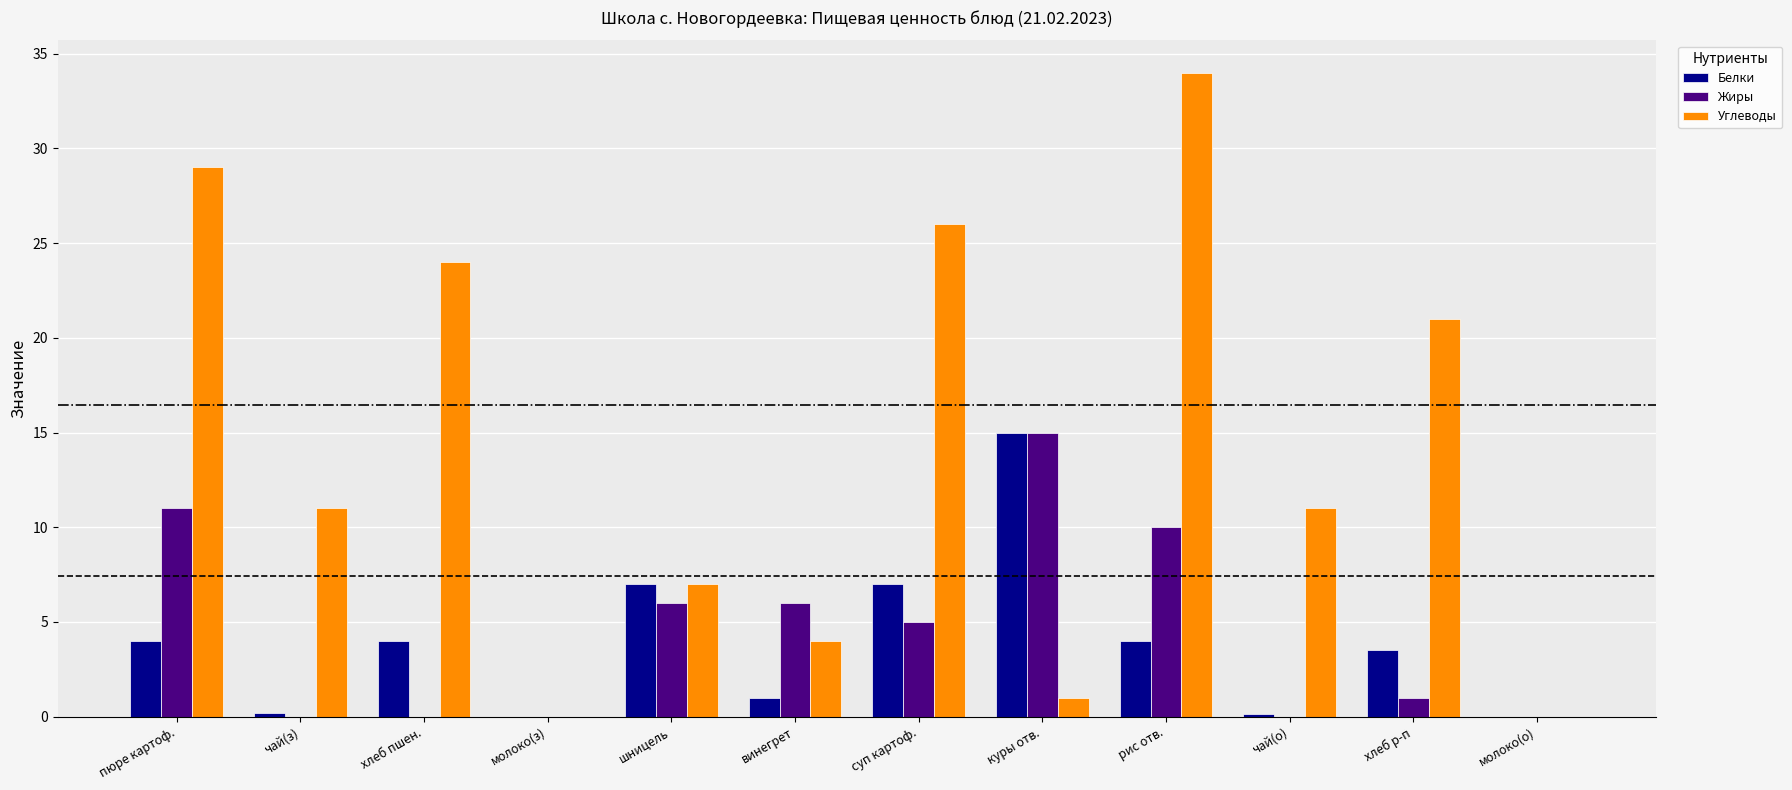

Are the bars grouped side by side (vs. stacked)?

Yes